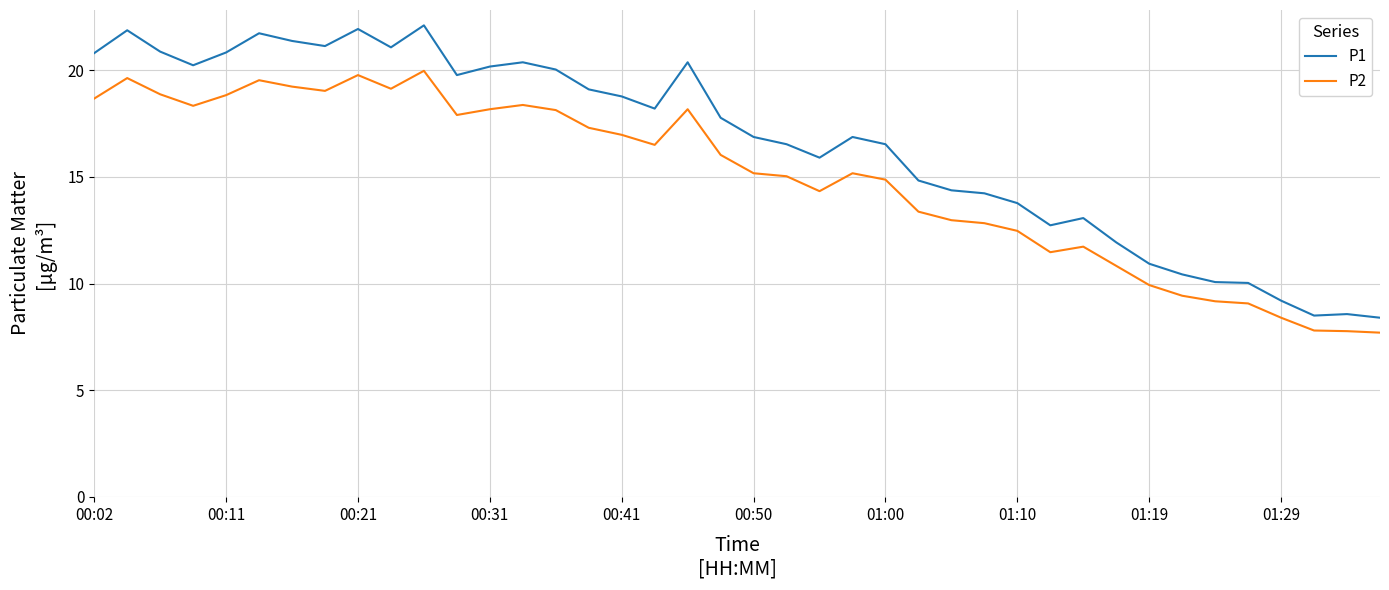

What is the average value of the P2 series?

15.0